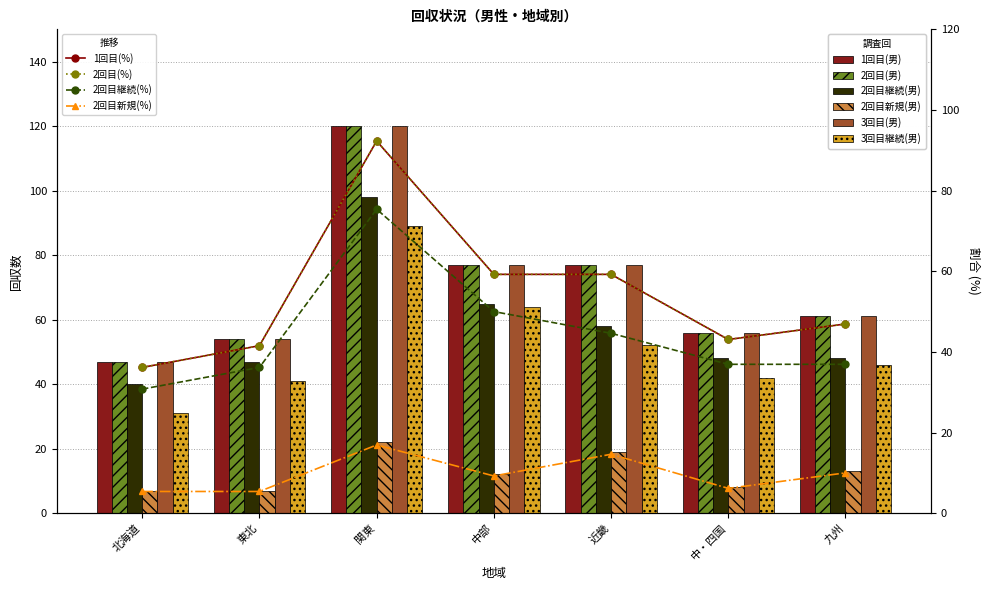

How many data points in 2回目(男) are above 61?

3